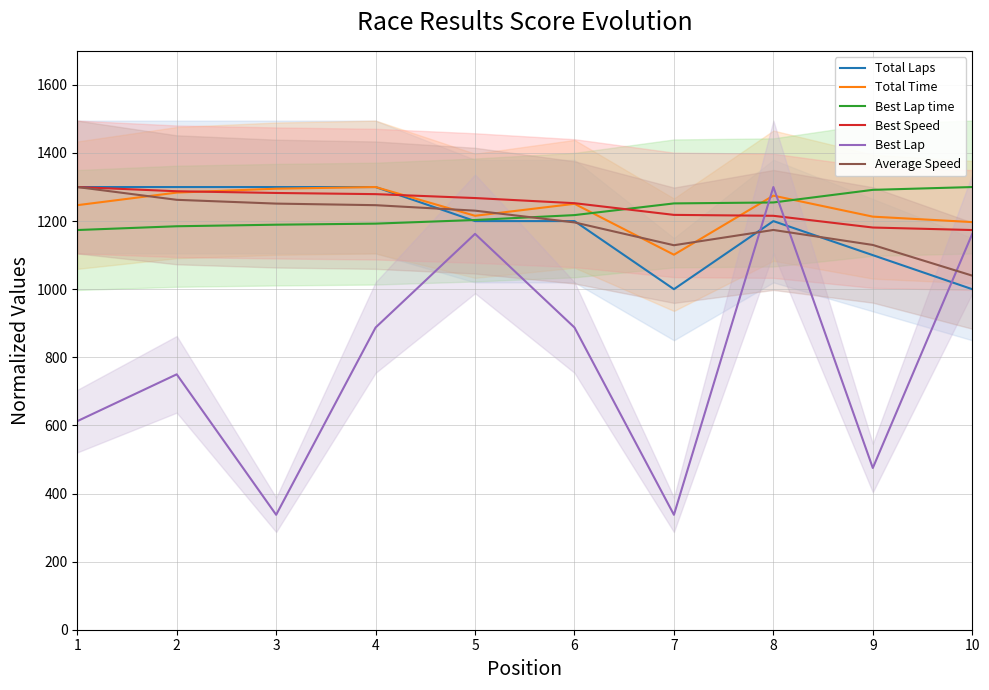

What is the sum of the Total Laps values at 10 and 2?

2300.0